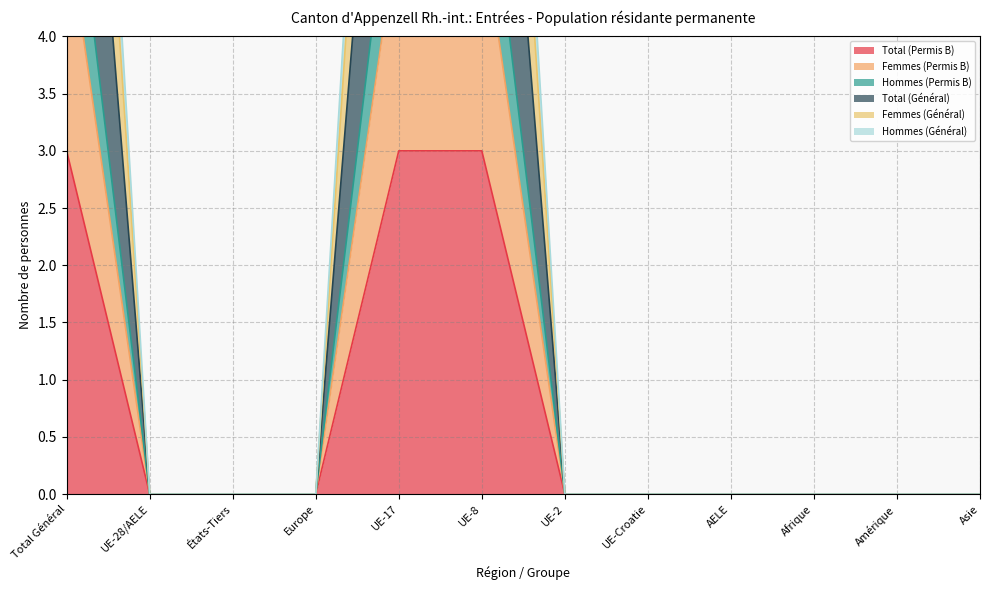

True or false: Total (Général) has more than 1 interior local peaks.

False